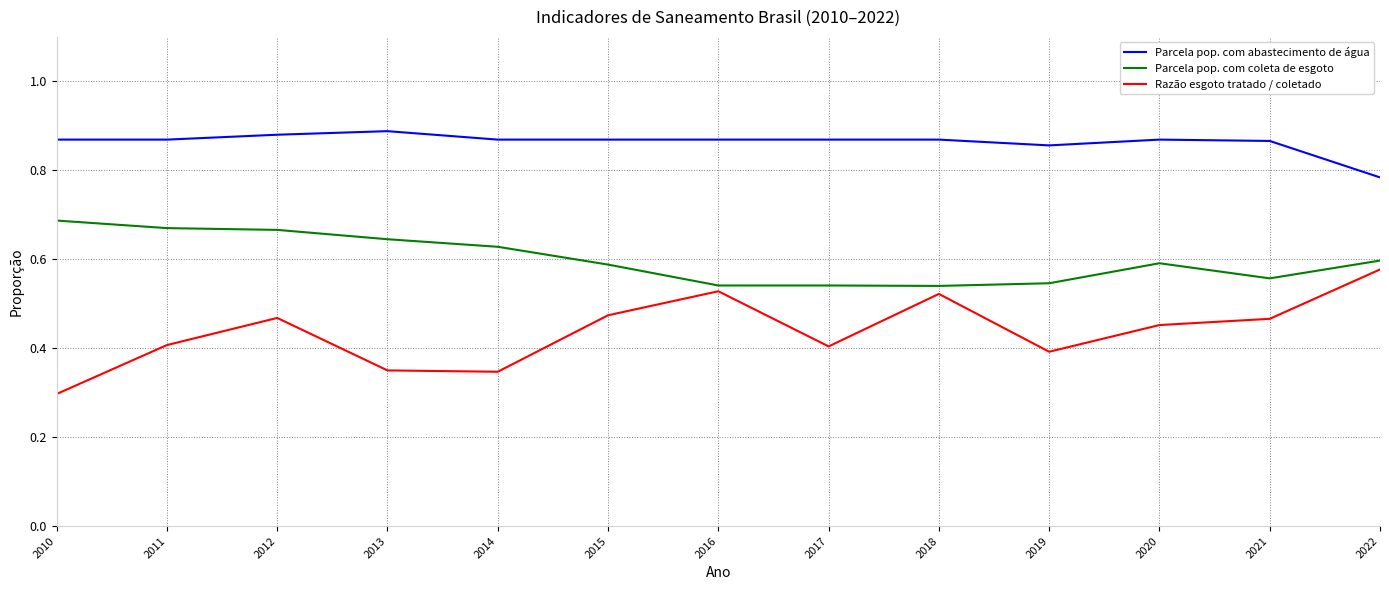

Which series has the largest total across all categories?

Parcela pop. com abastecimento de água